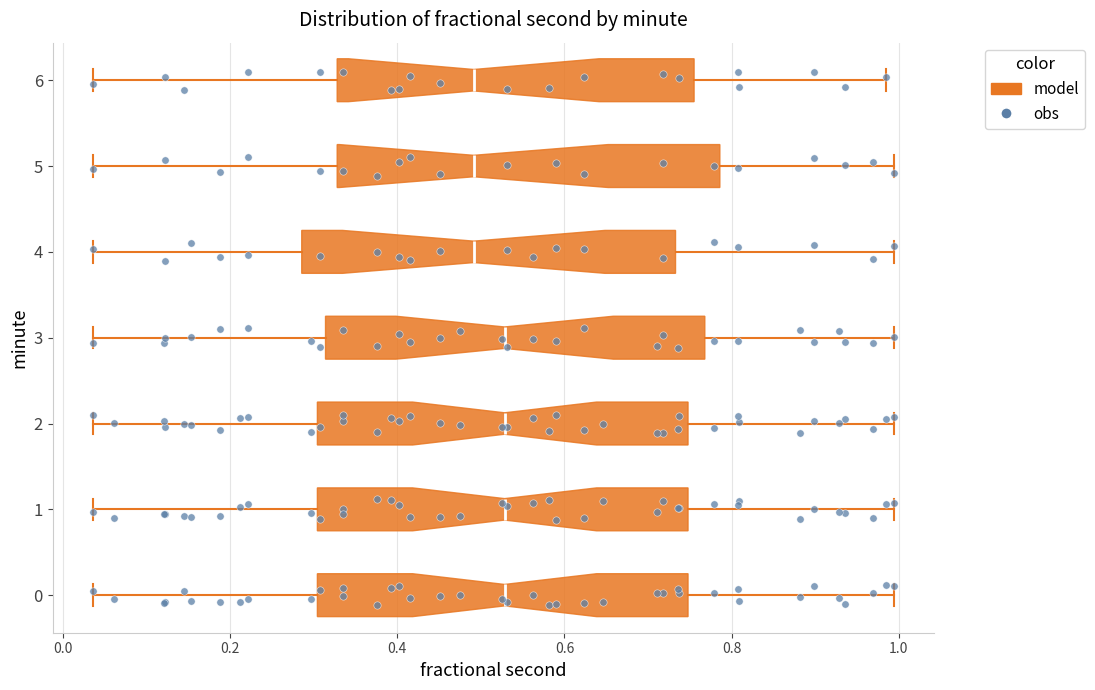

Reading bottom to top, read every box against the x-axis: the position of its median line, the range the box covers, and the ends of its whiskers. The values are not printed on the chart, so give them approximately, as read against the axis.

0: median 0.52, box 0.30 to 0.74, whiskers 0.04 to 1.00
1: median 0.52, box 0.30 to 0.74, whiskers 0.04 to 1.00
2: median 0.52, box 0.30 to 0.74, whiskers 0.04 to 1.00
3: median 0.52, box 0.32 to 0.76, whiskers 0.04 to 1.00
4: median 0.50, box 0.28 to 0.74, whiskers 0.04 to 1.00
5: median 0.50, box 0.32 to 0.78, whiskers 0.04 to 1.00
6: median 0.50, box 0.32 to 0.76, whiskers 0.04 to 0.98